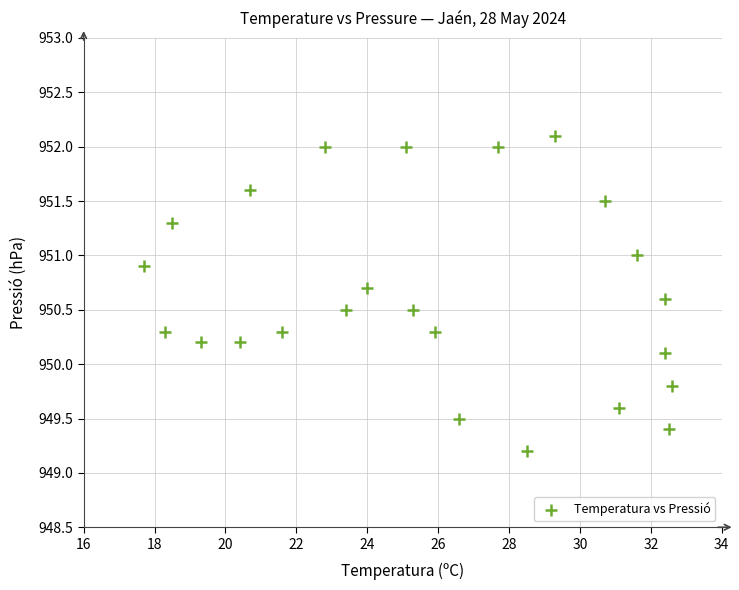

What is the range of Y values (max minus min)?

2.9